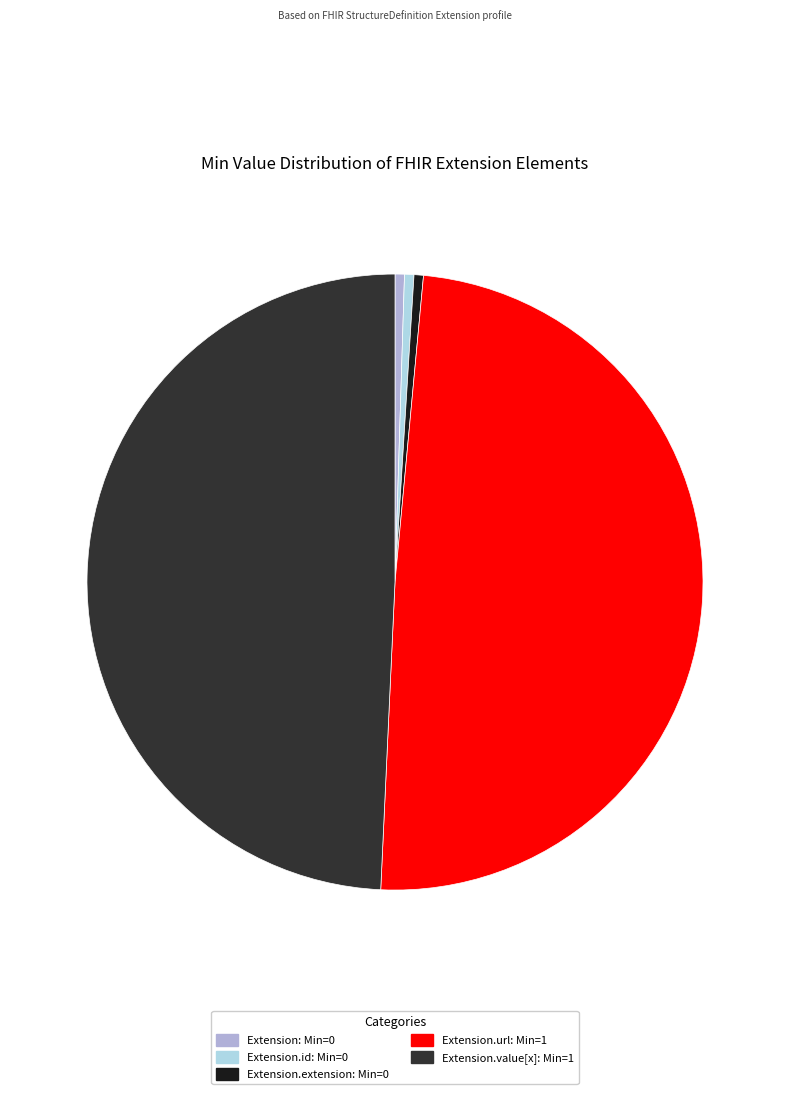

Is there any slice that represents more than half of the pie?

No